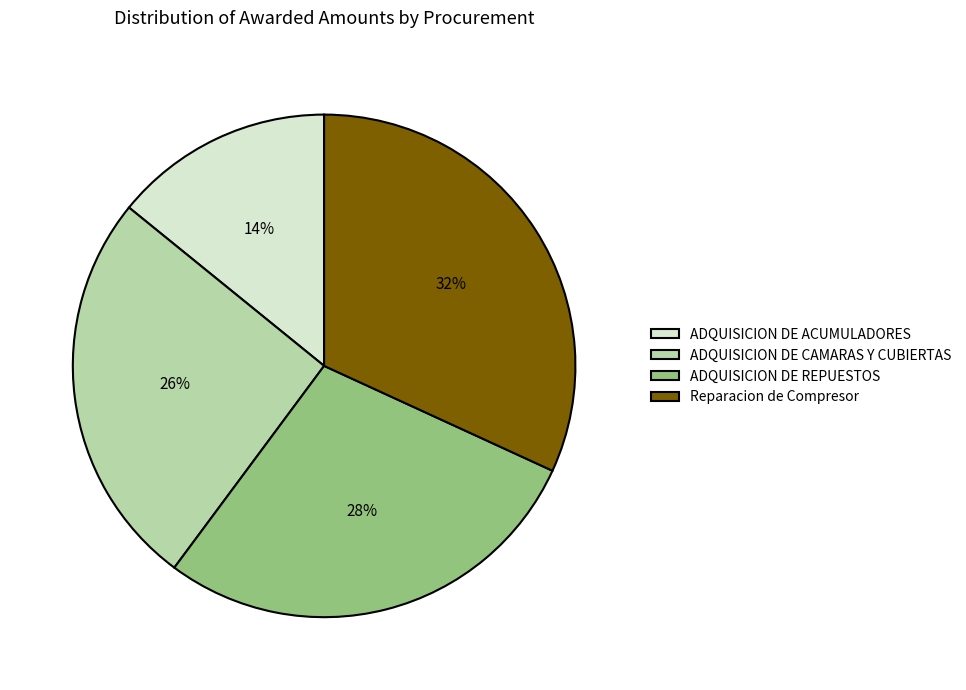

To the nearest percent, what percentage of the pie is ADQUISICION DE CAMARAS Y CUBIERTAS?

26%